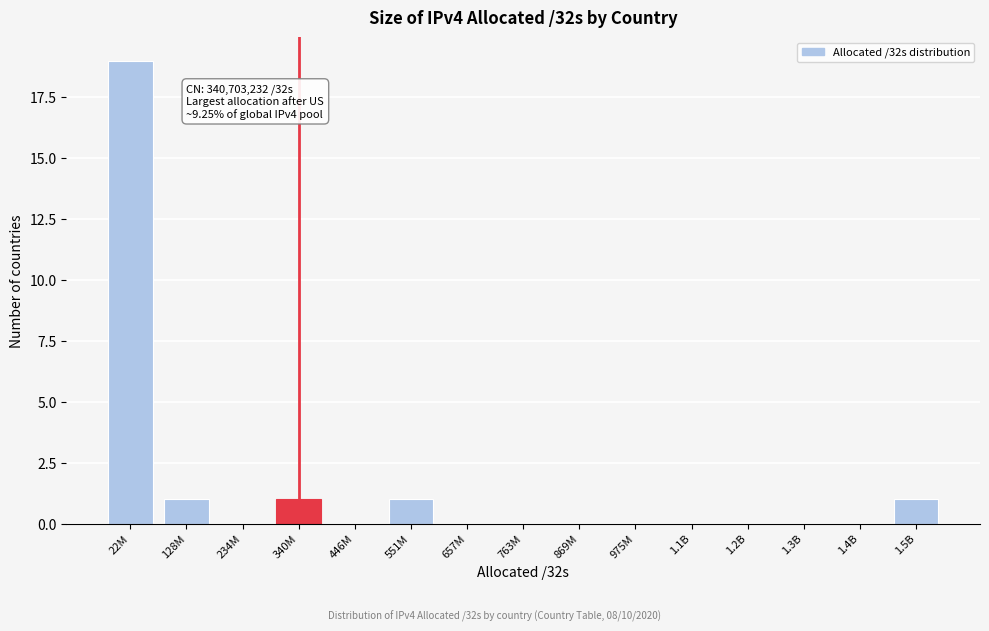

Reading left to right, transcribe all the data shown in this chart.

22M=19	128M=1	234M=0	340M=1	446M=0	551M=1	657M=0	763M=0	869M=0	975M=0	1.1B=0	1.2B=0	1.3B=0	1.4B=0	1.5B=1